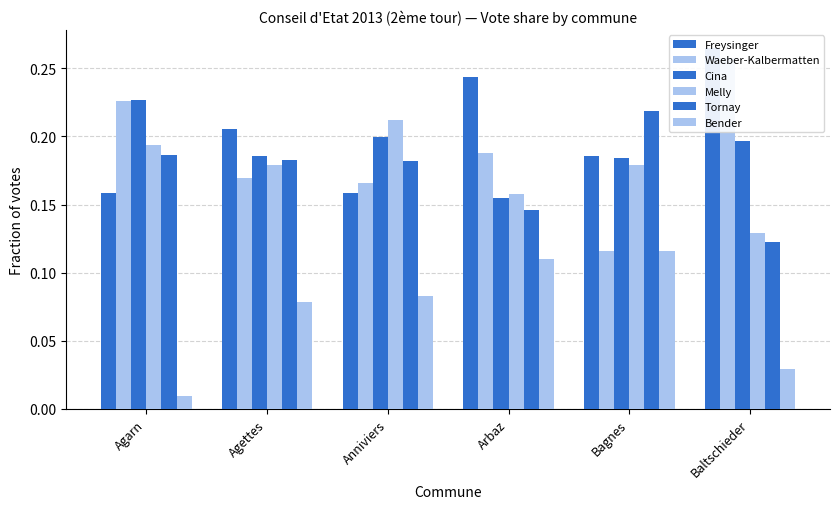

At which label is Freysinger closest to 0?

Anniviers